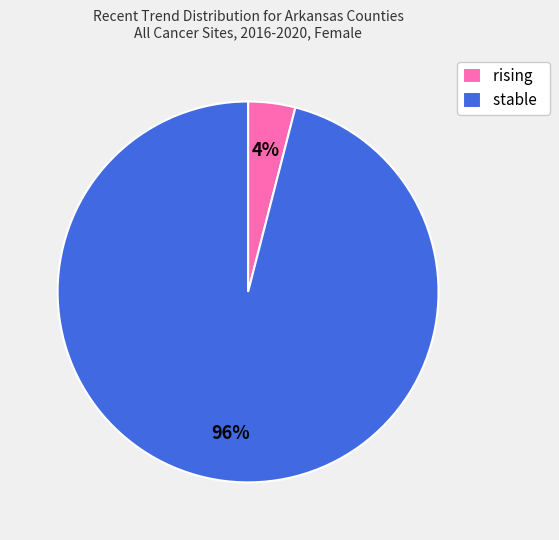

To the nearest percent, what is the difference between the rising and stable slice percentages?

92%